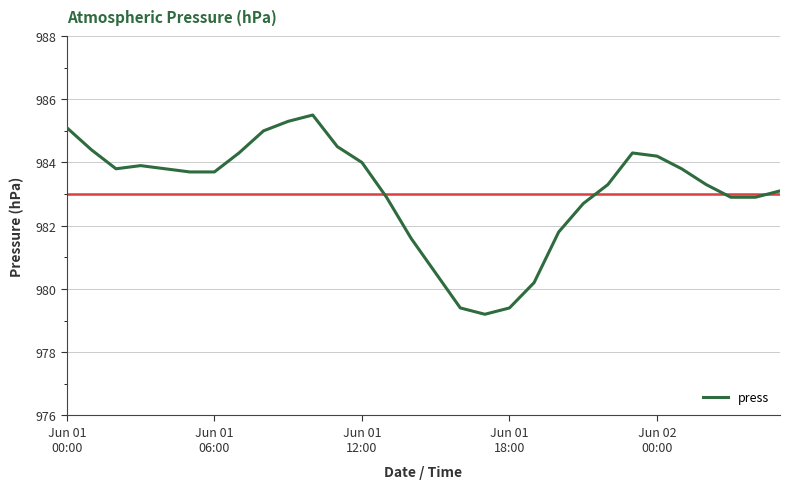

What is the difference between the maximum and minimum values?

6.3